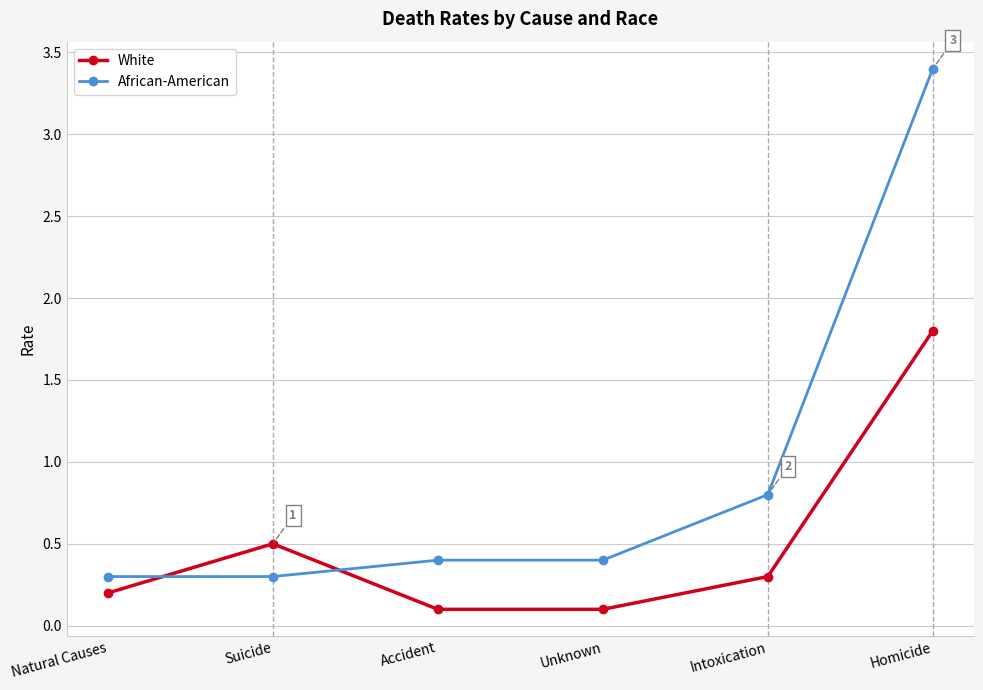

Which series changed the most between Accident and Intoxication?

African-American